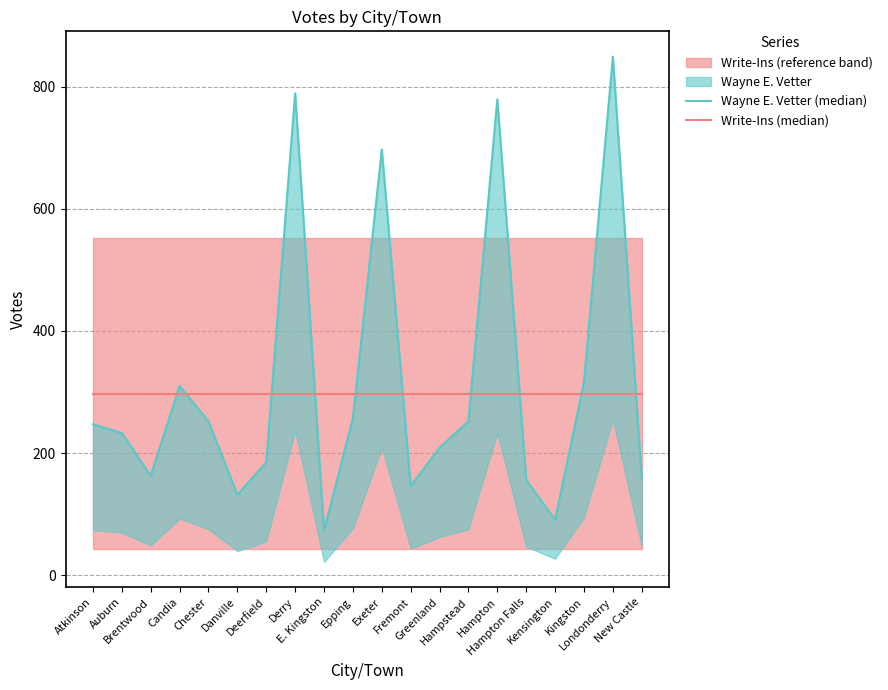

Which label corresponds to the largest value in the chart?

Londonderry